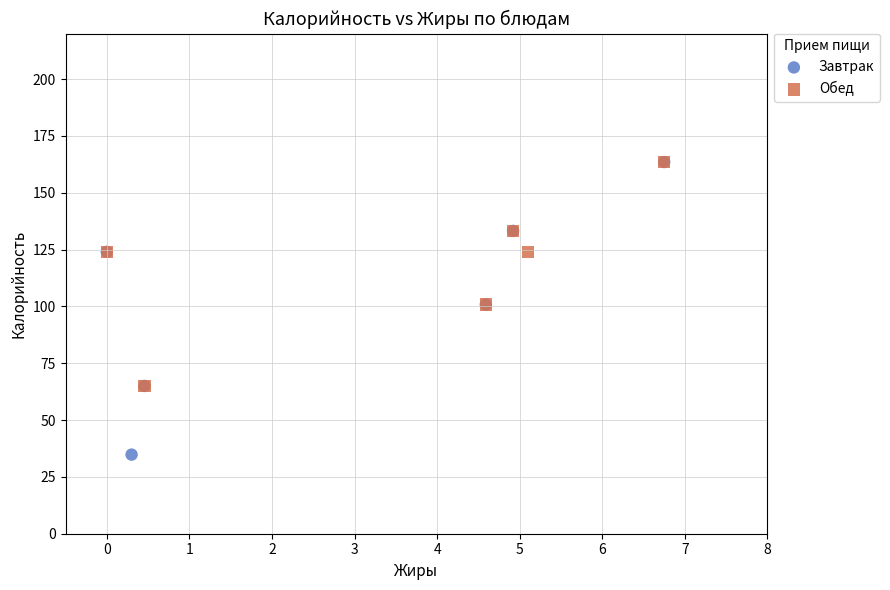

Which series has the largest Y range (max minus min)?

Завтрак